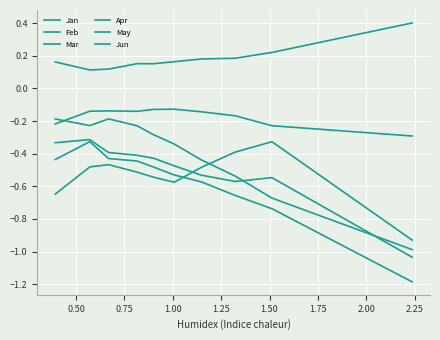

Count the number of categories in the chart.

10